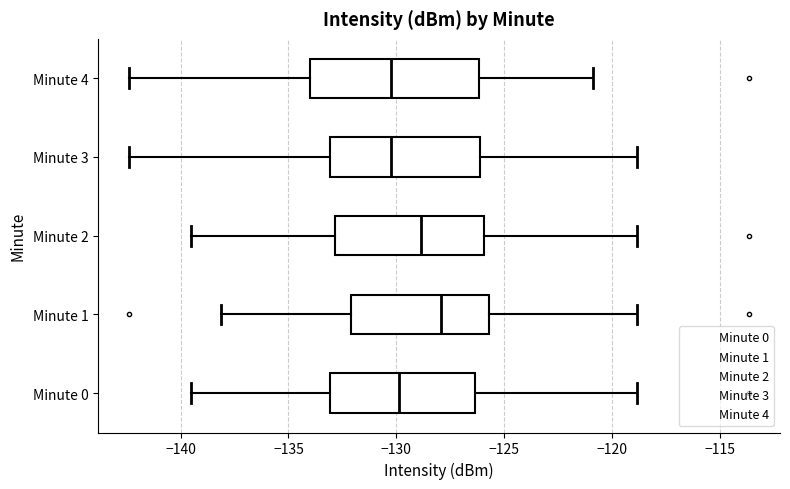

Where does the median line of the box for Minute 1 sit on the x-axis? The values are not printed on the chart, so give them approximately, as read against the axis.

-128.0